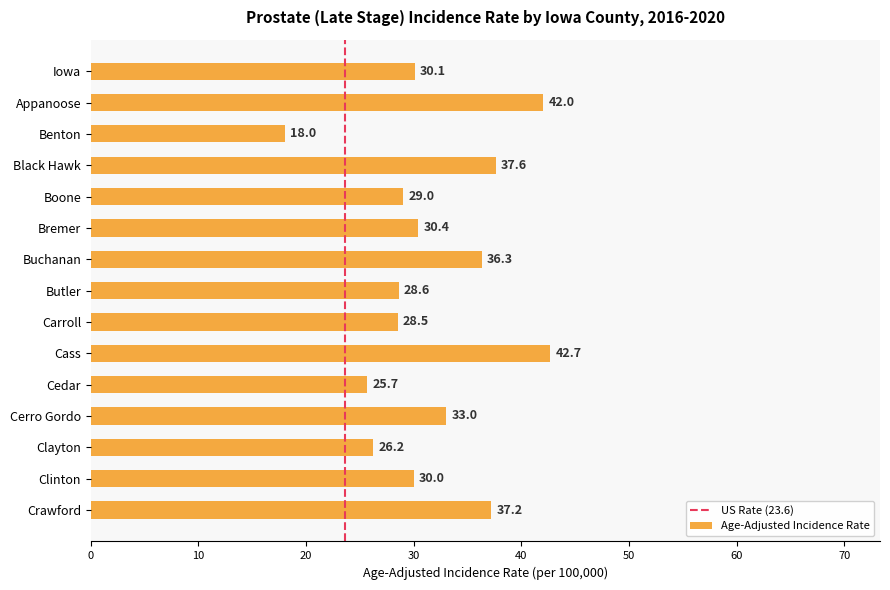

What is the difference between the second highest and second lowest values?

16.3